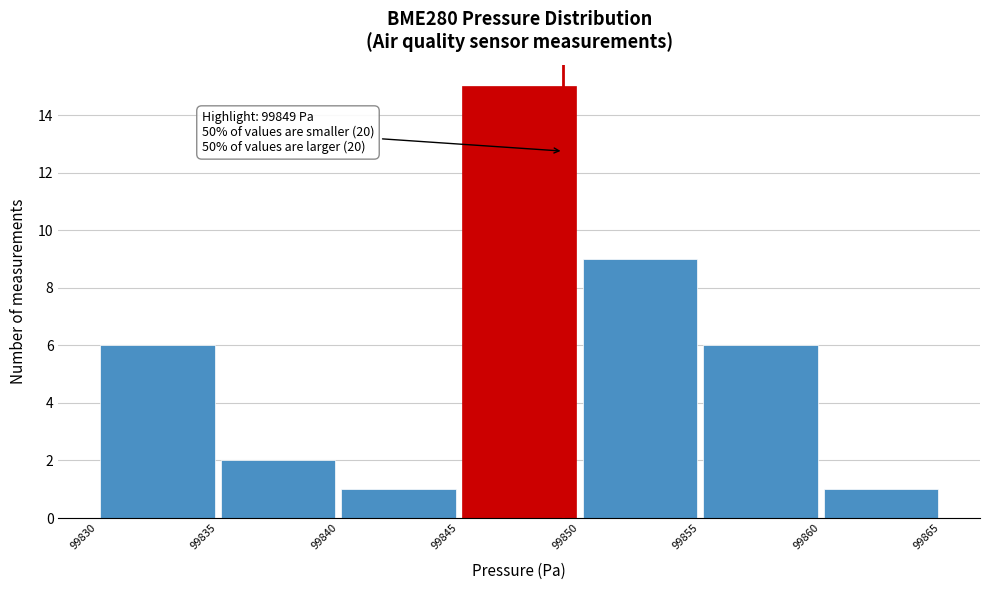

Over which range of the x-axis is the bar tallest?

99845 to 99850